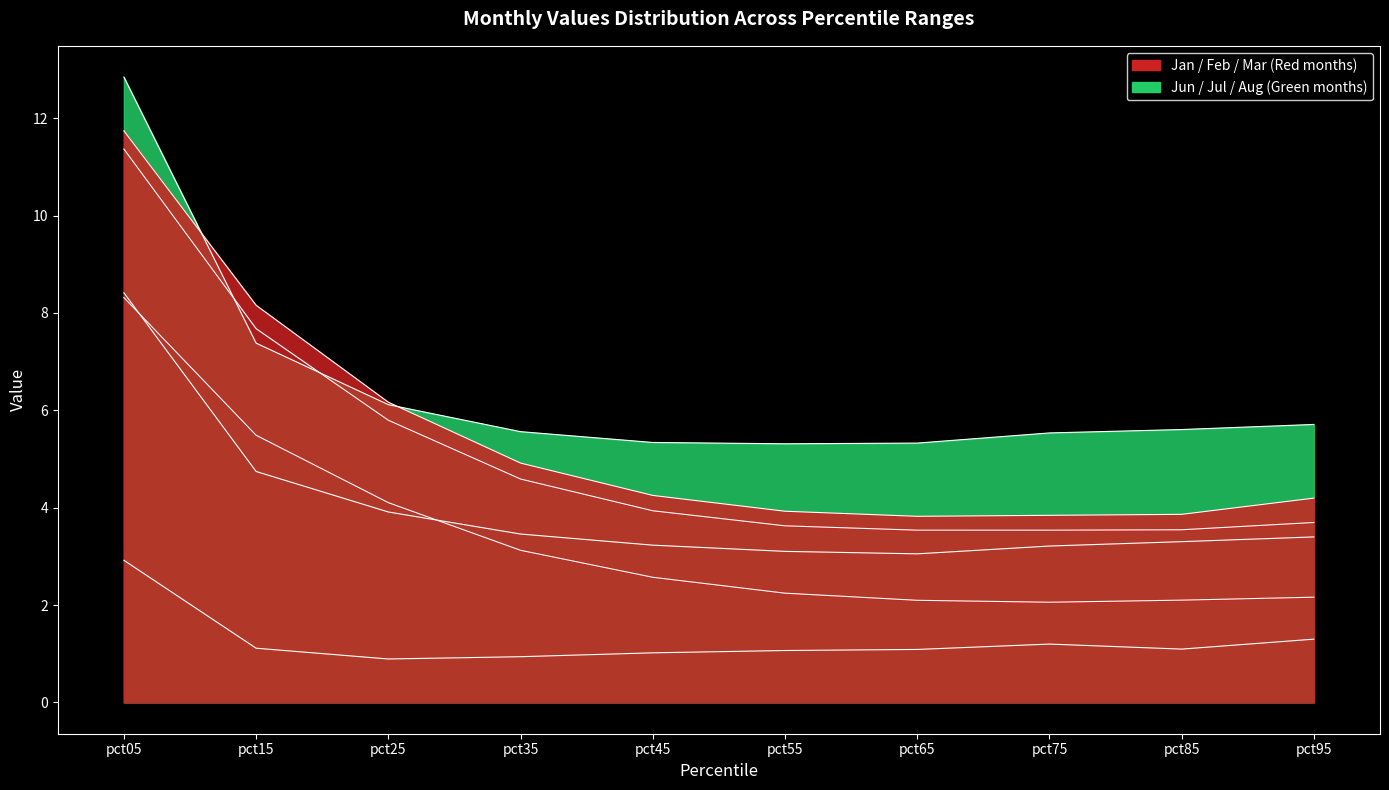

True or false: Feb and Aug intersect in this chart.

False